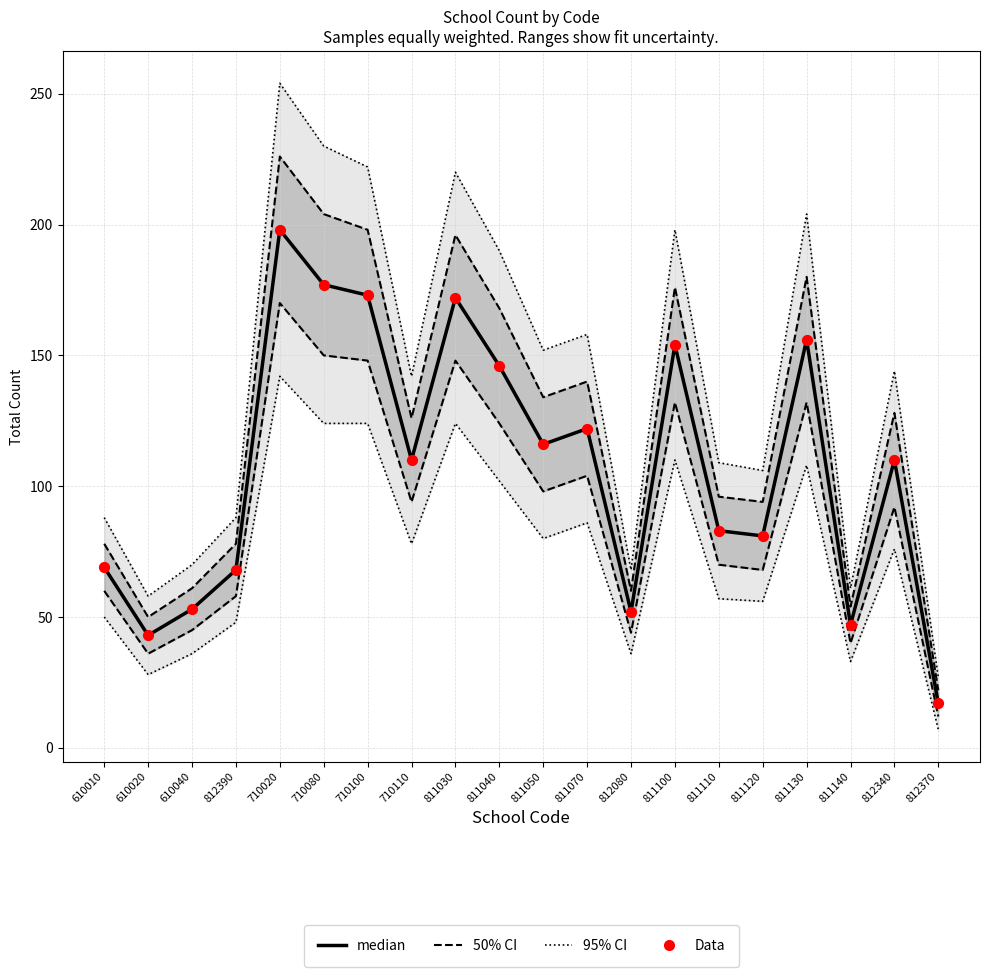

What are all the series names shown in the legend?

95% CI, 50% CI, median, Data